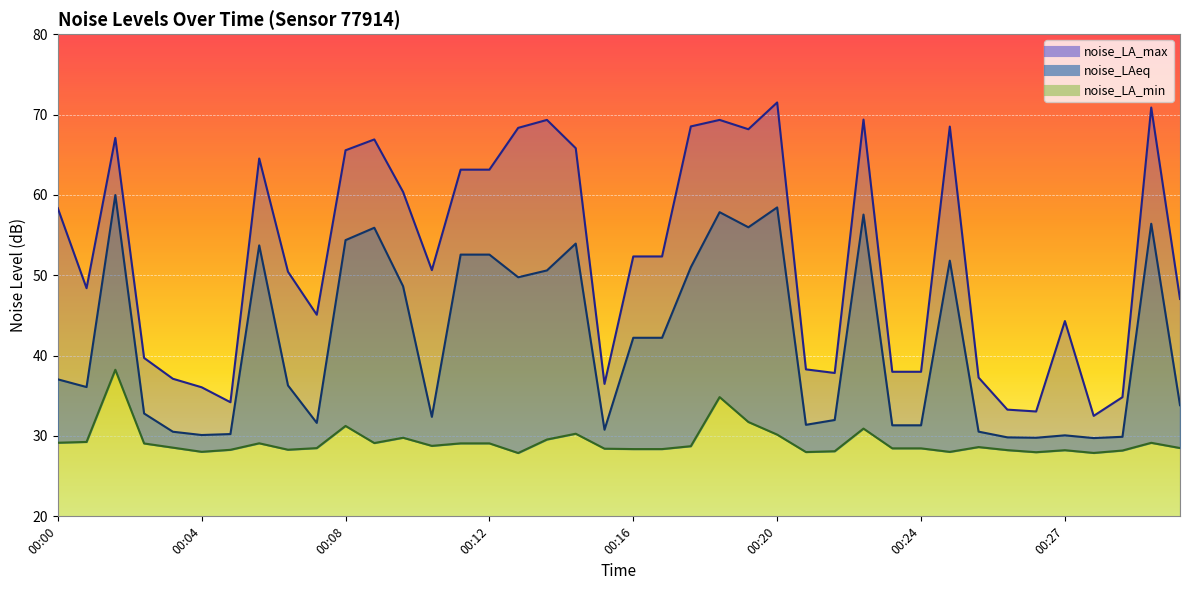

True or false: noise_LA_max and noise_LAeq cross at least once.

False